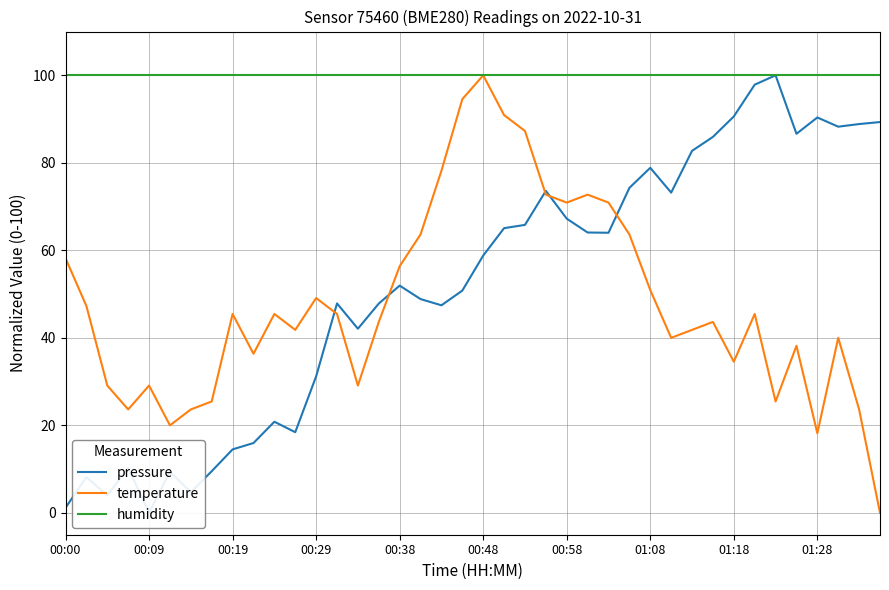

Rank the series at 34 from highest to lowest value.

pressure, humidity, temperature